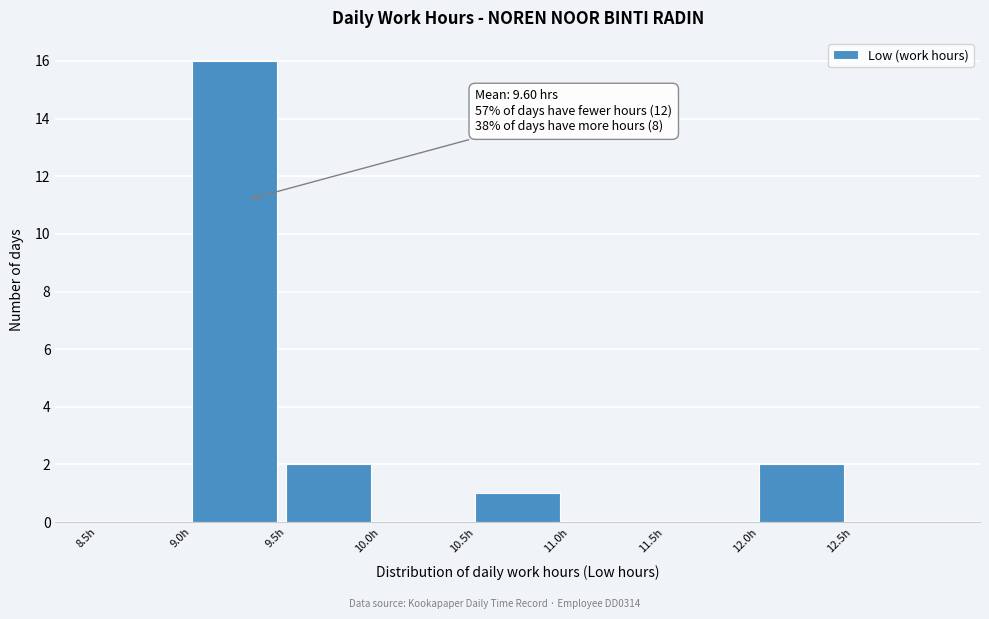

Over which range of the x-axis is the bar tallest?

9.0 to 9.5